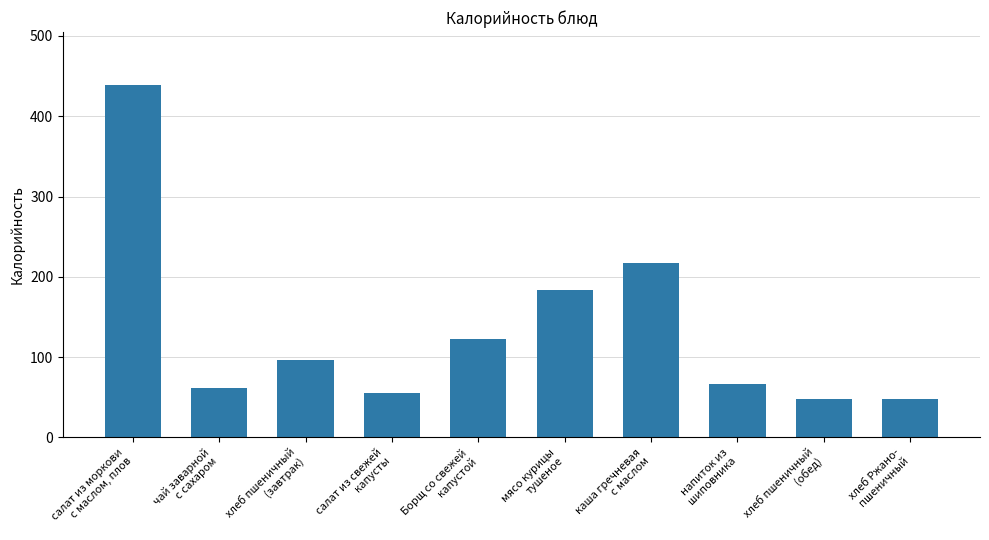

How many series are shown in this chart?

1